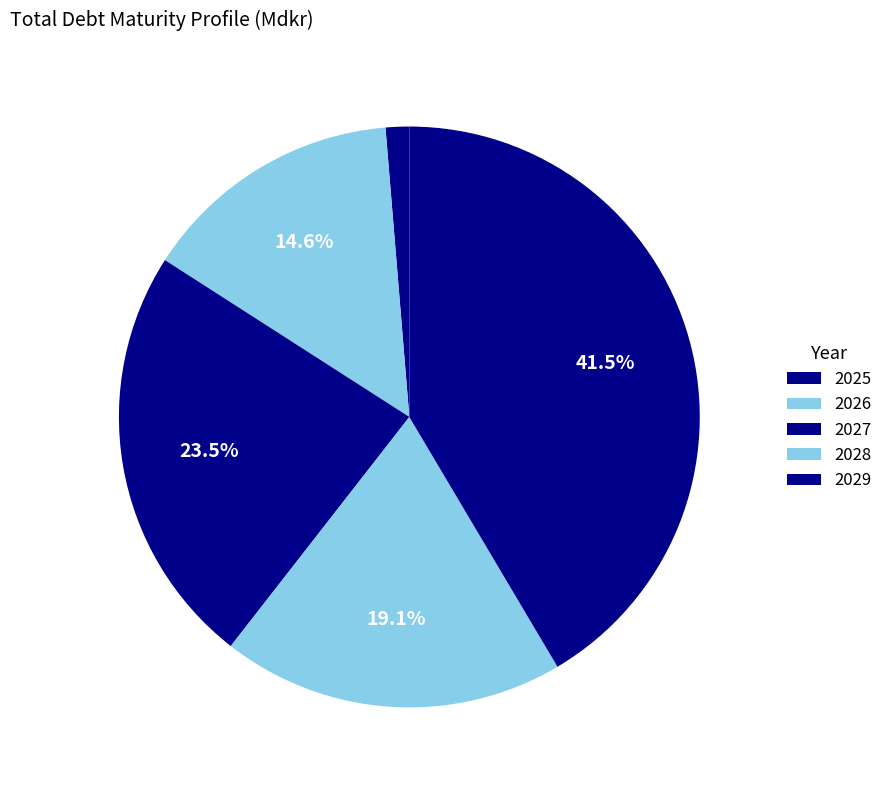

Is there a majority slice in this chart?

No